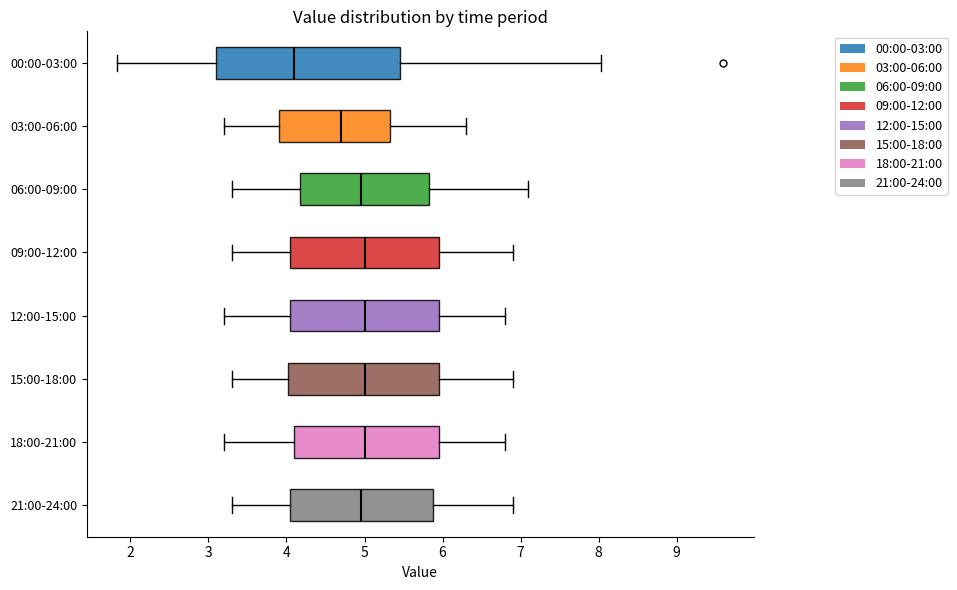

Reading bottom to top, read every box against the x-axis: the position of its median line, the range the box covers, and the ends of its whiskers. The values are not printed on the chart, so give them approximately, as read against the axis.

21:00-24:00: median 5.0, box 4.1 to 5.9, whiskers 3.3 to 6.9
18:00-21:00: median 5.0, box 4.1 to 6.0, whiskers 3.2 to 6.8
15:00-18:00: median 5.0, box 4.0 to 6.0, whiskers 3.3 to 6.9
12:00-15:00: median 5.0, box 4.1 to 6.0, whiskers 3.2 to 6.8
09:00-12:00: median 5.0, box 4.1 to 6.0, whiskers 3.3 to 6.9
06:00-09:00: median 5.0, box 4.2 to 5.8, whiskers 3.3 to 7.1
03:00-06:00: median 4.7, box 3.9 to 5.3, whiskers 3.2 to 6.3
00:00-03:00: median 4.1, box 3.1 to 5.5, whiskers 1.8 to 8.0